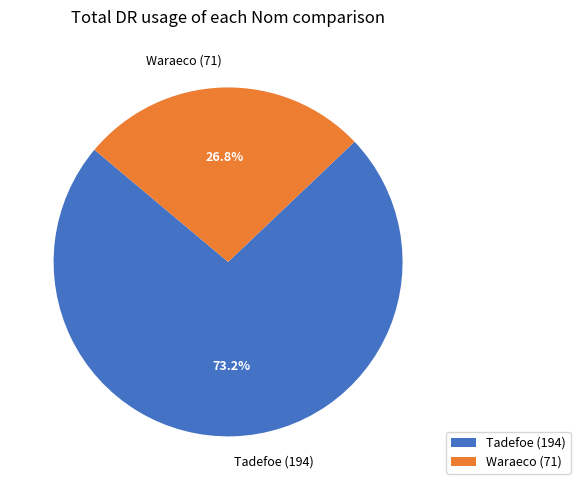

Rank the categories by value from lowest to highest.

Waraeco, Tadefoe